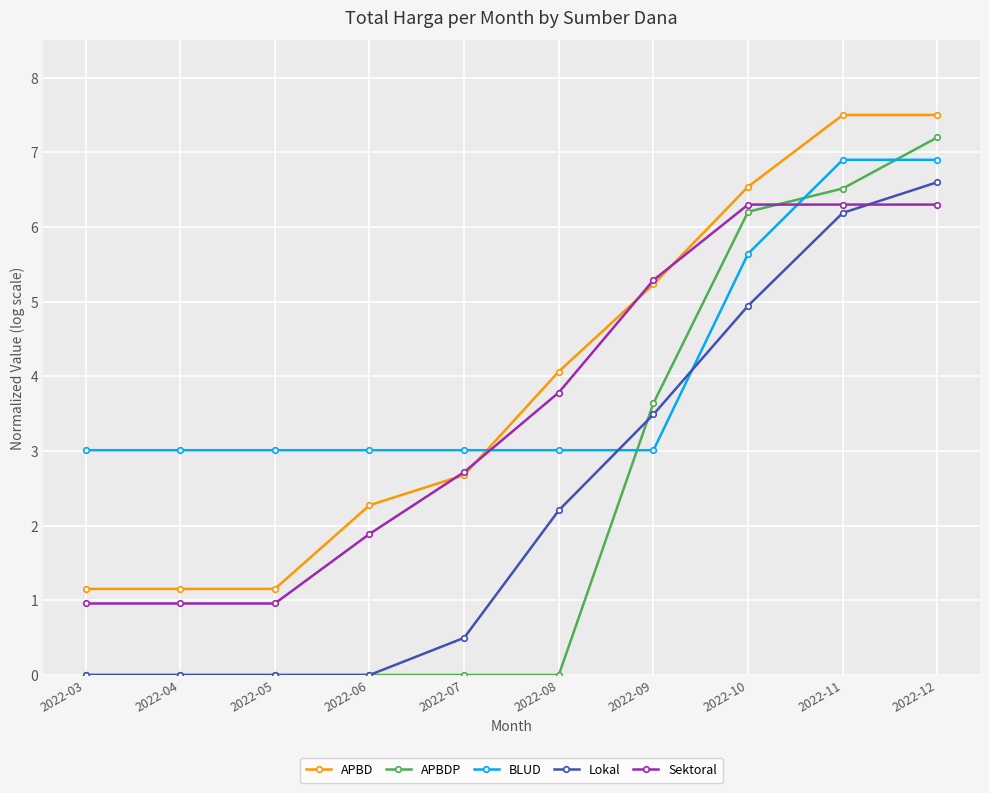

What is the sum of the Sektoral values at 2022-11 and 2022-03?

7.3